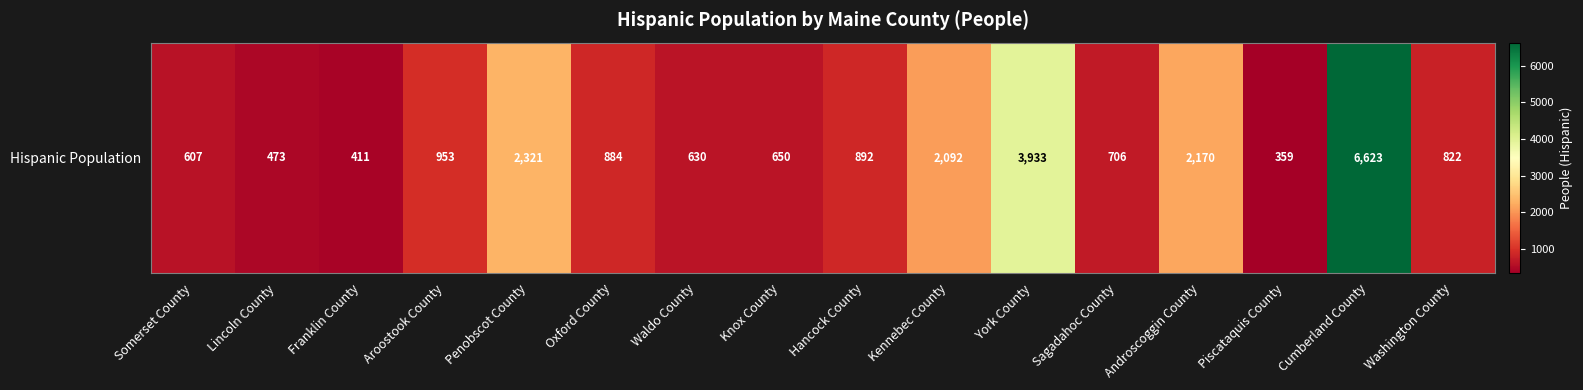

How many categories are shown in the chart?

16